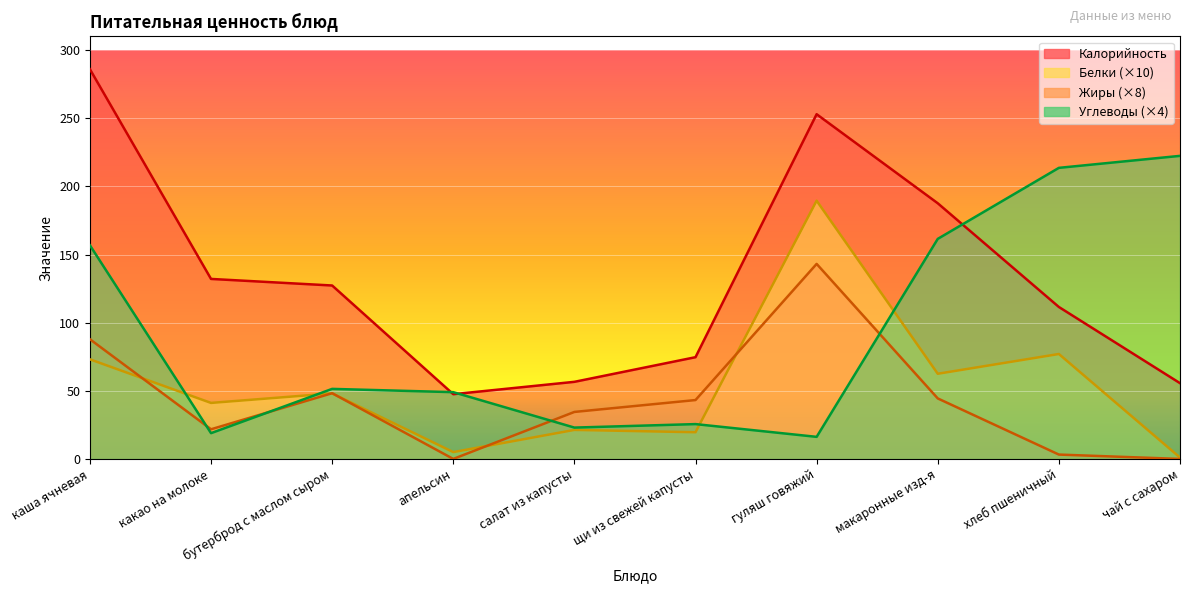

List the series in order of their peak value, lowest first.

Жиры, Белки, Углеводы, Калорийность